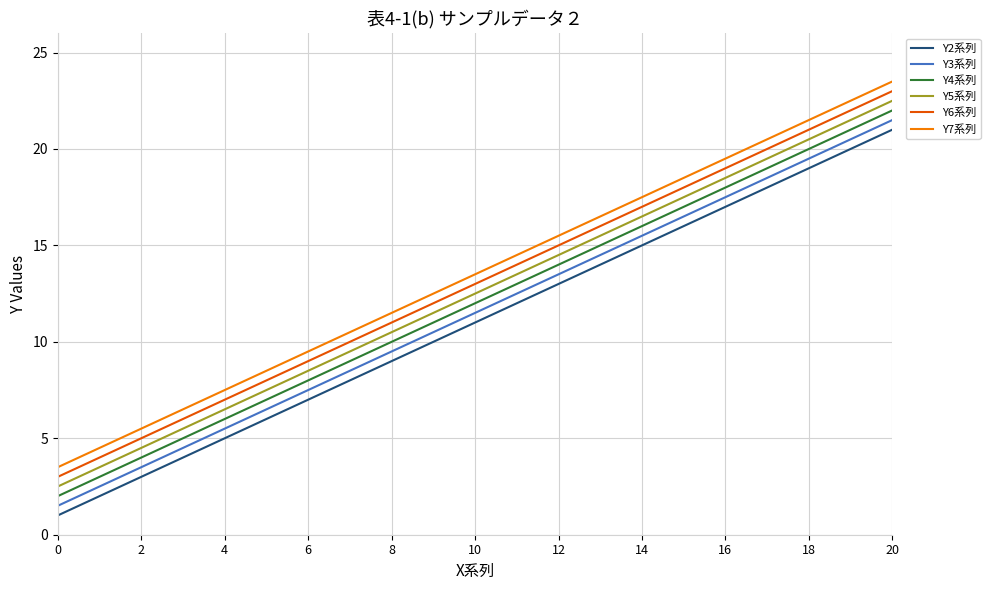

How many lines are shown in the chart?

6